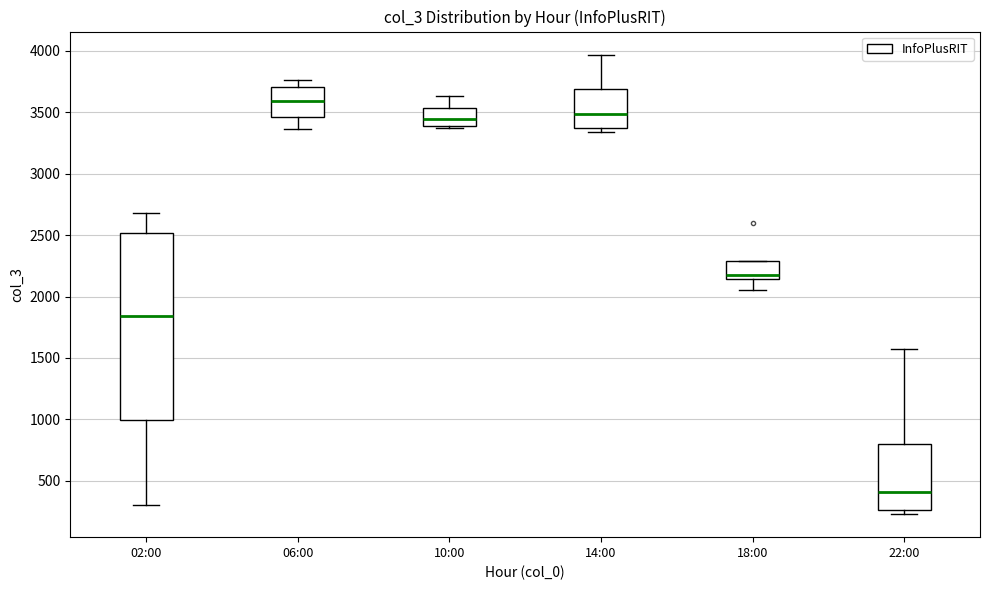

Reading left to right, read every box against the y-axis: the position of its median line, the range the box covers, and the ends of its whiskers. The values are not printed on the chart, so give them approximately, as read against the axis.

02:00: median 1850, box 1000 to 2500, whiskers 300 to 2700
06:00: median 3600, box 3450 to 3700, whiskers 3350 to 3750
10:00: median 3450, box 3400 to 3550, whiskers 3350 to 3650
14:00: median 3500, box 3350 to 3700, whiskers 3350 (just below the box's lower edge) to 3950
18:00: median 2150 (just above the box's lower edge), box 2150 to 2300, whiskers 2050 to 2300
22:00: median 400, box 250 to 800, whiskers 250 (just below the box's lower edge) to 1550